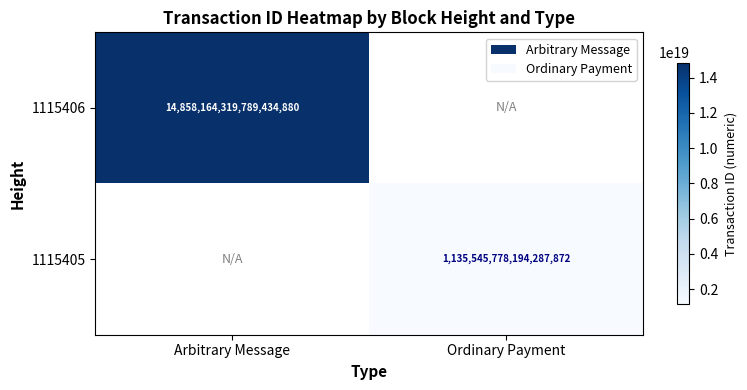

The value of 1115405 at Ordinary Payment is 1135545778194287872. True or false?

True